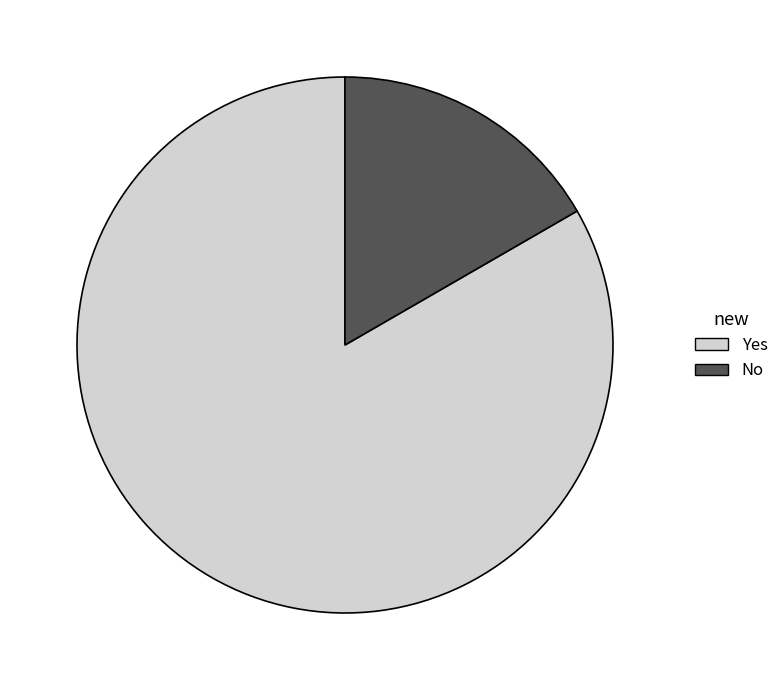

Which has a higher value, Yes or No?

Yes